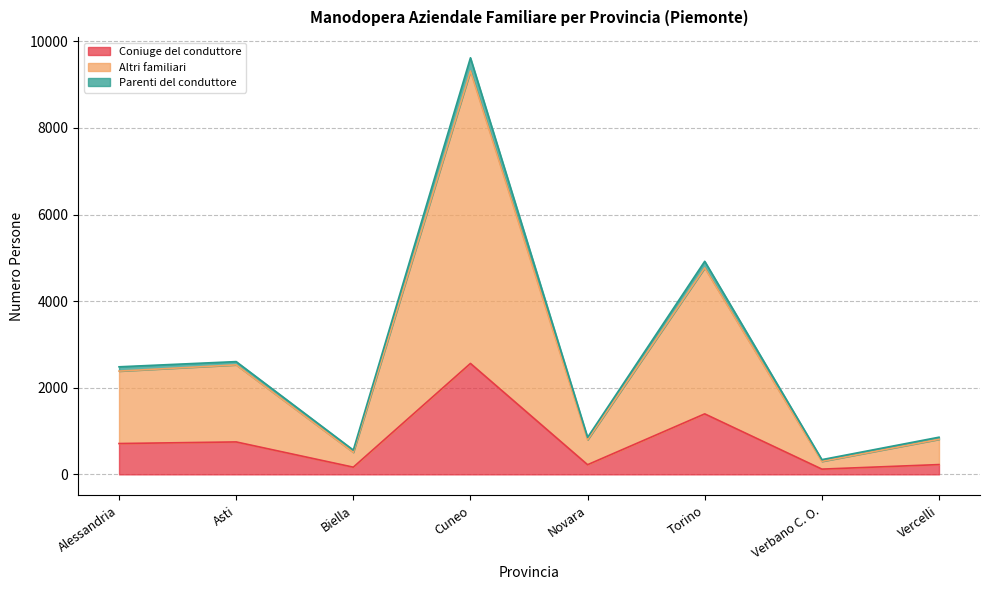

What is the label of the 2nd point from the left?

Asti